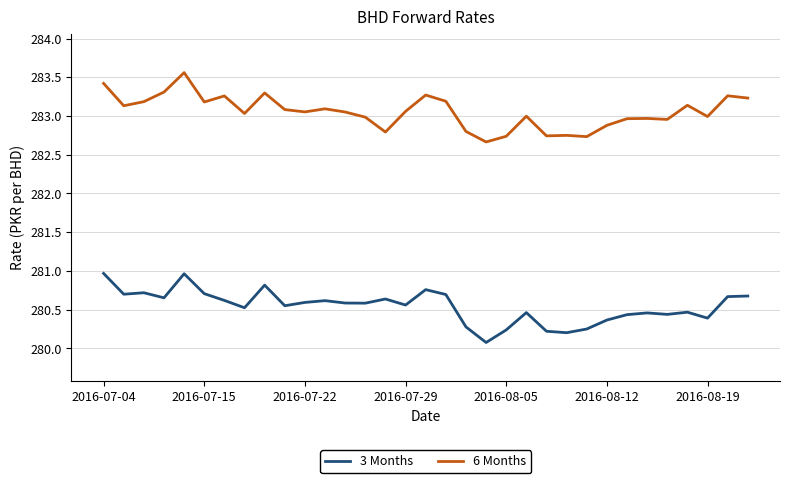

What is the difference between the maximum and minimum values in the 3 Months series?

0.9